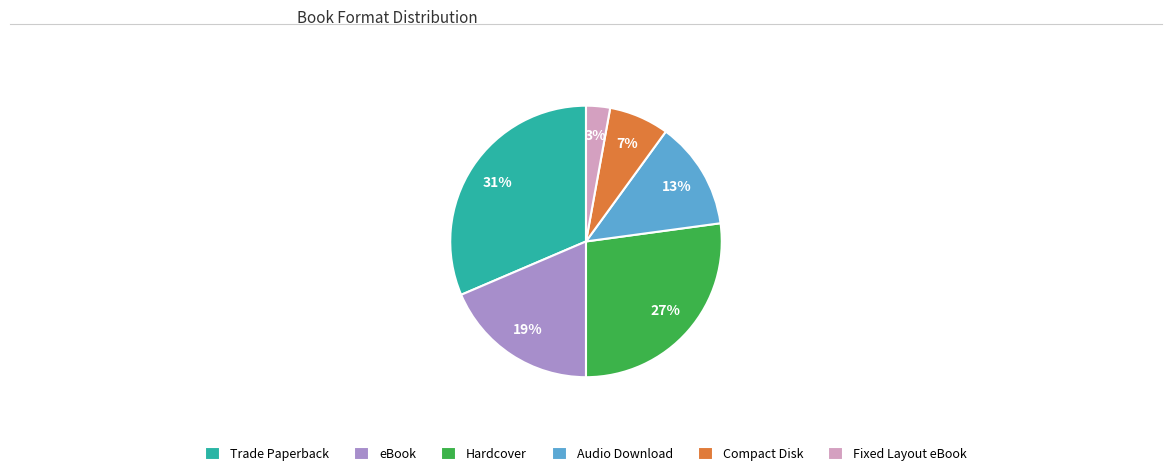

To the nearest percent, what portion does Compact Disk represent?

7%